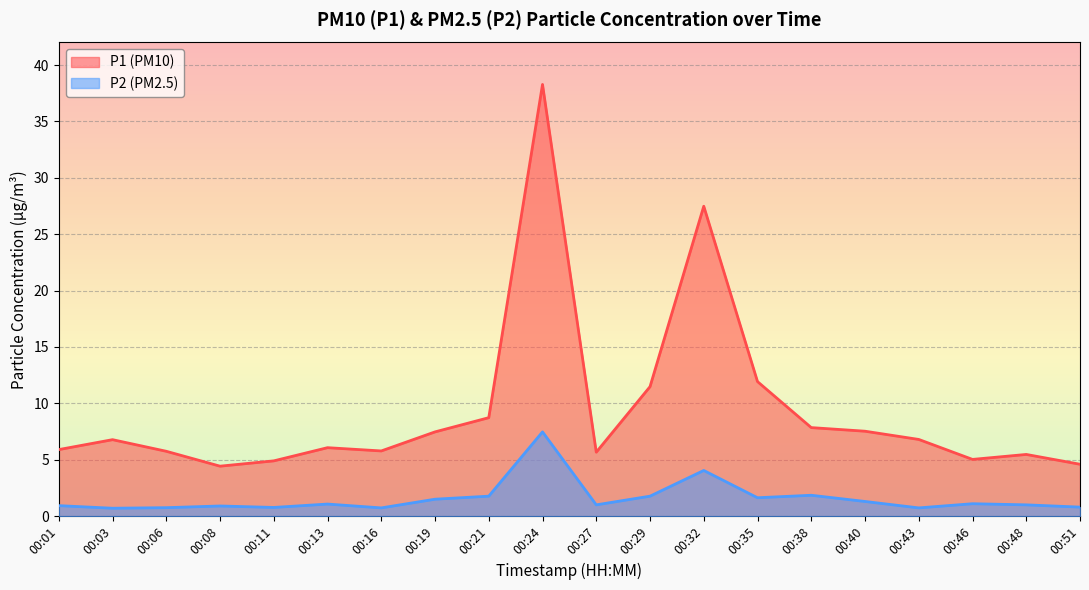

What is the sum of the P1 values at 00:16 and 00:13?

11.9